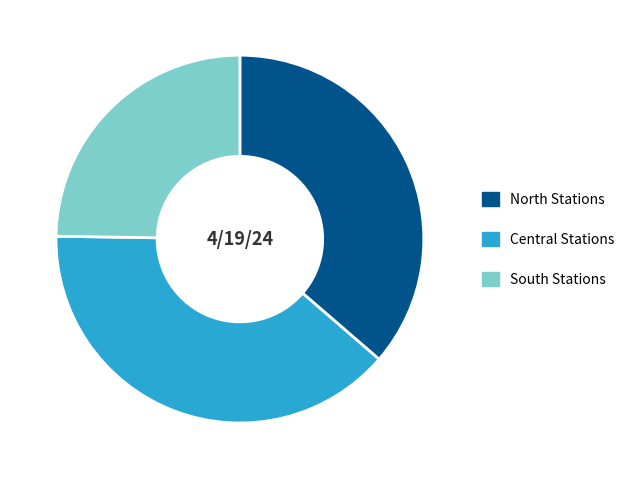

Which slice is the largest?

Central Stations